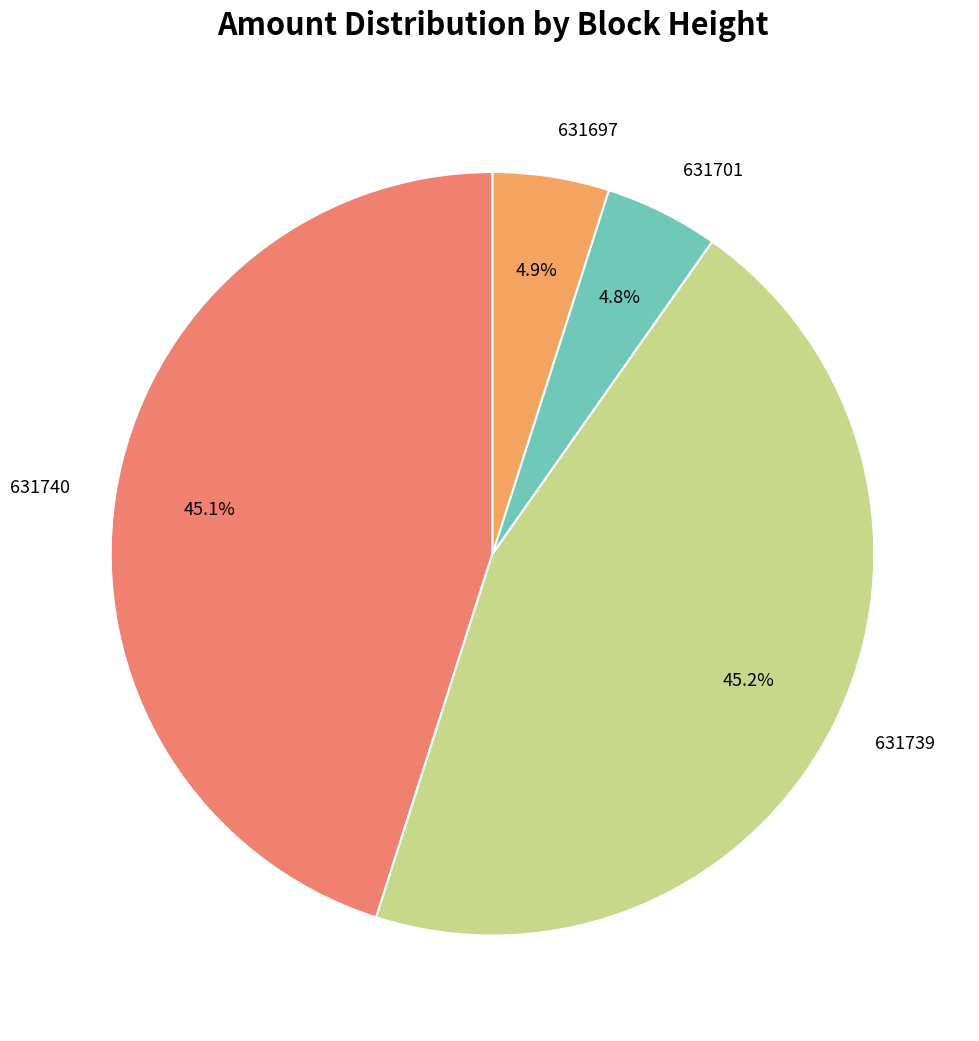

To the nearest percent, what portion does 631739 represent?

45%